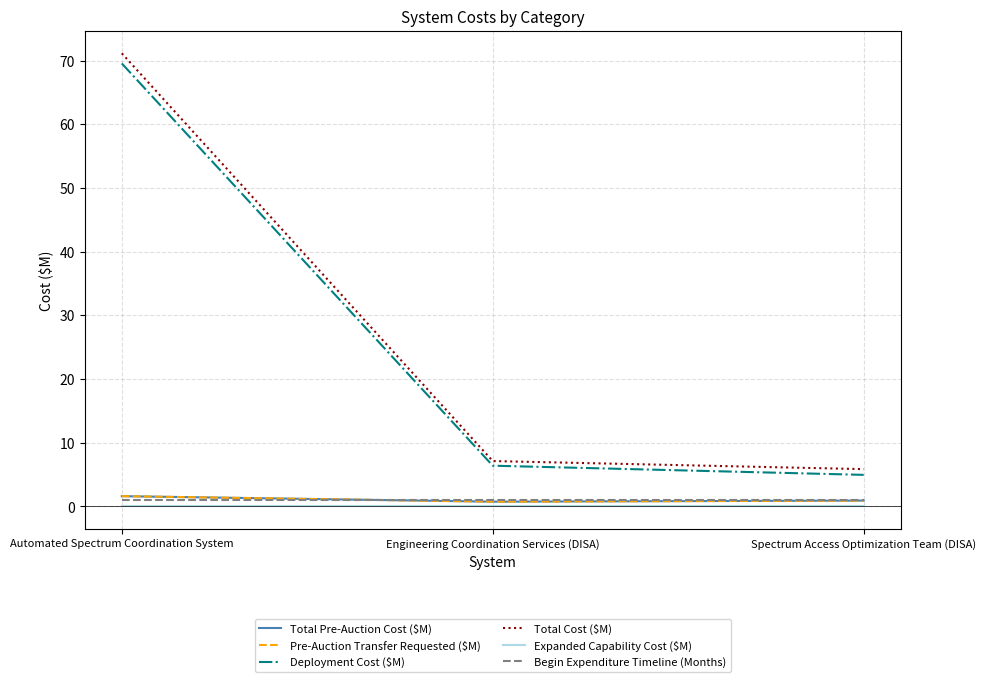

At which label does Expanded Capability Cost ($M) reach its minimum?

Automated Spectrum Coordination System